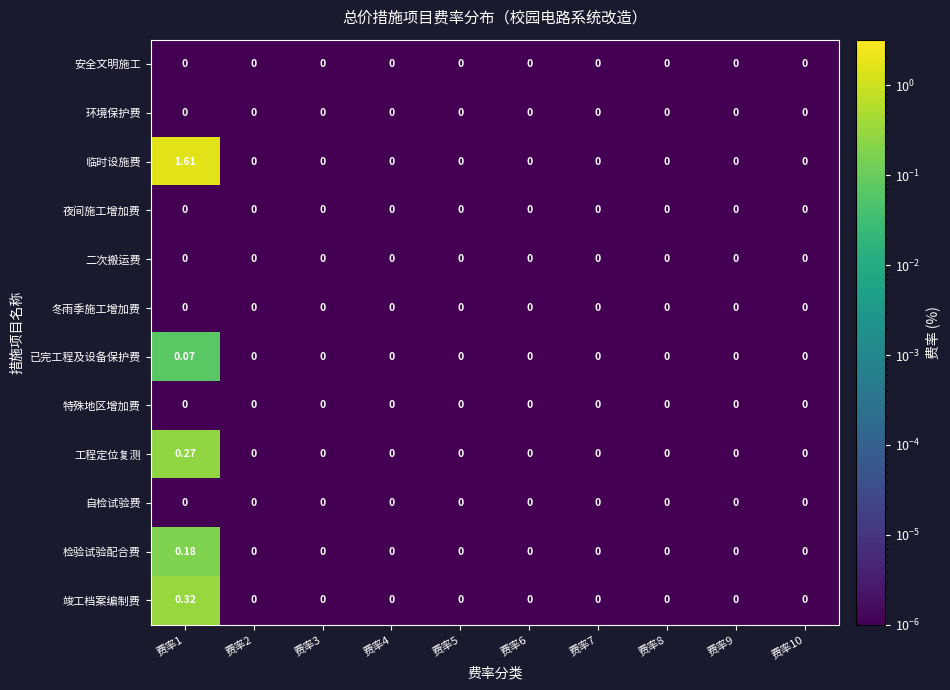

Which series has the widest spread of values?

临时设施费